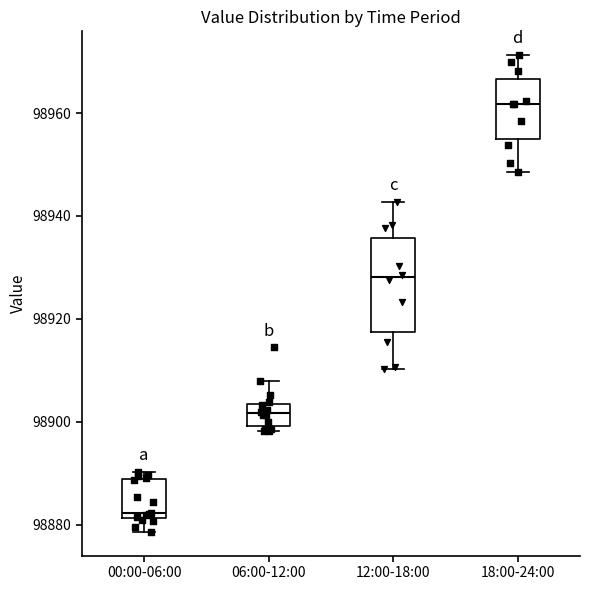

Where is the lower edge of the box for 00:00-06:00 on the y-axis? The values are not printed on the chart, so give them approximately, as read against the axis.

98882